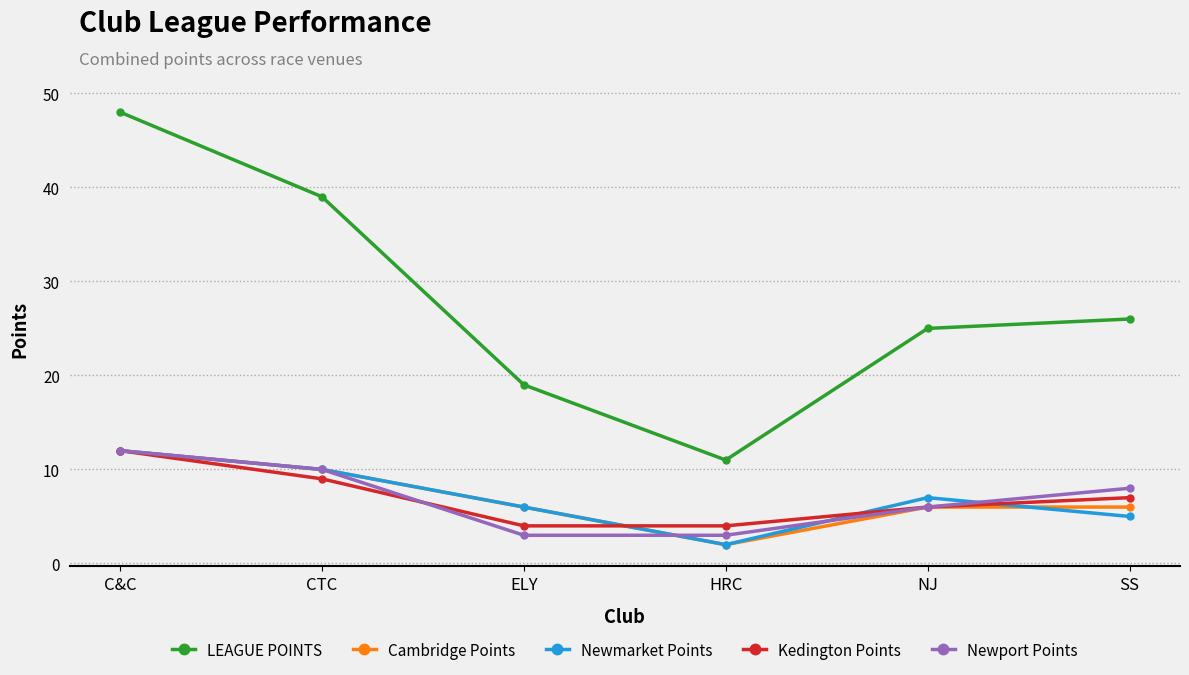

What is the sum of all Cambridge Points values?

42